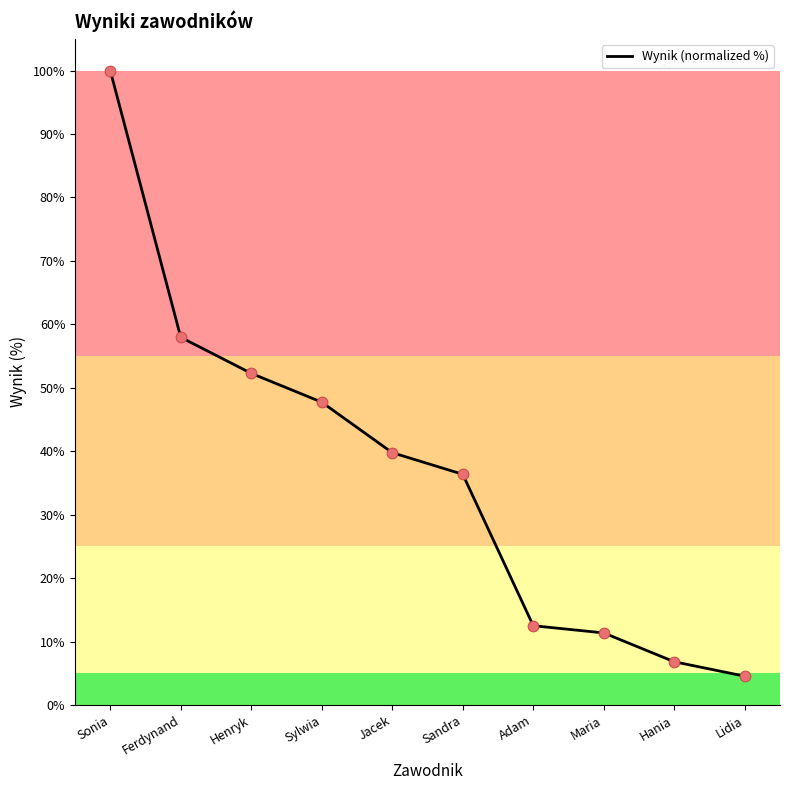

What is the ratio of the value at Sylwia to the value at Henryk?

0.9